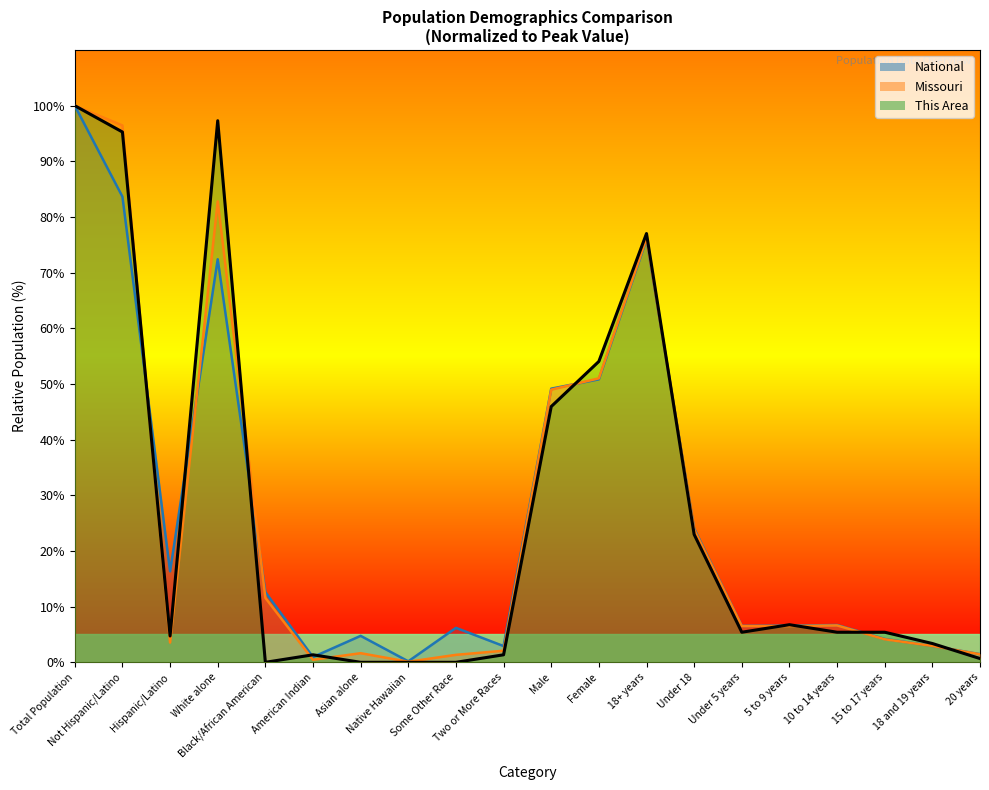

List the labels in order of Missouri value, largest first.

Total Population, Not Hispanic/Latino, White alone, 18+ years, Female, Male, Under 18, Black/African American, 10 to 14 years, 5 to 9 years, Under 5 years, 15 to 17 years, Hispanic/Latino, 18 and 19 years, Two or More Races, Asian alone, 20 years, Some Other Race, American Indian, Native Hawaiian